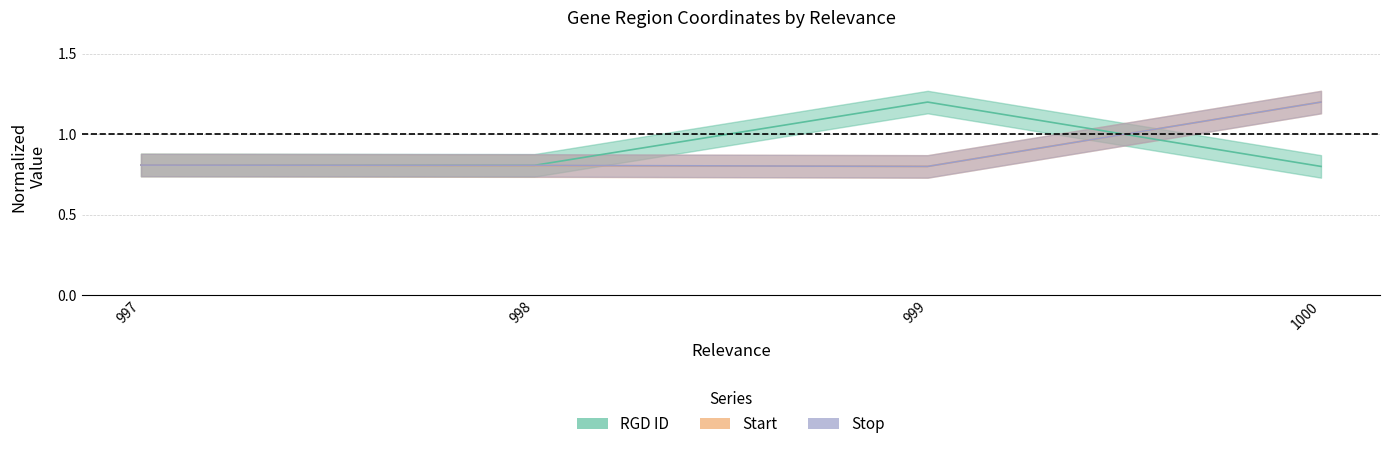

The value of Start at 998 is 0.5. True or false?

False